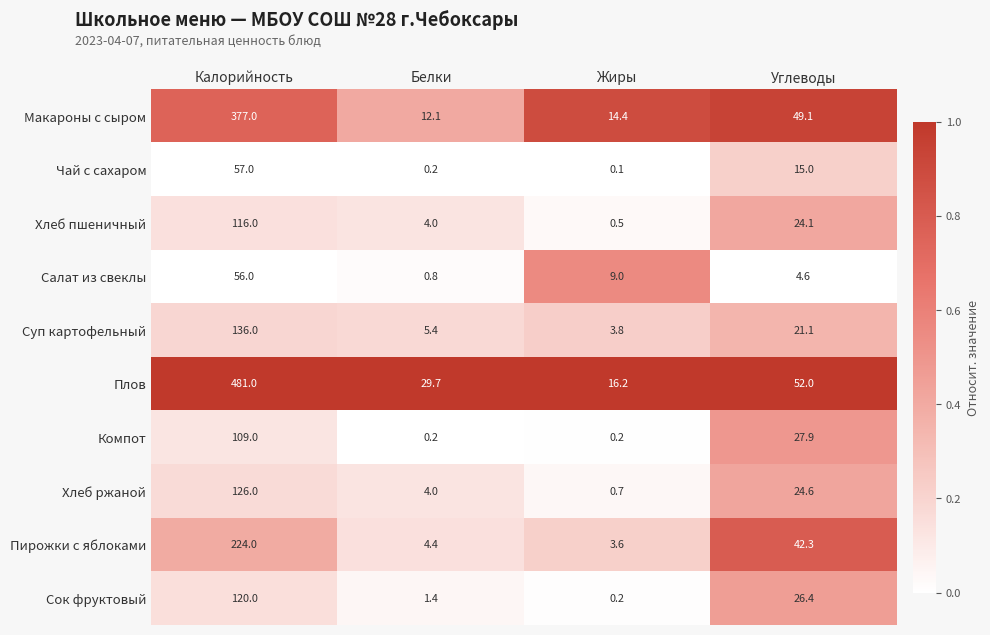

List the series in order of their peak value, highest first.

Плов, Макароны с сыром, Пирожки с яблоками, Суп картофельный, Хлеб ржаной, Сок фруктовый, Хлеб пшеничный, Компот, Чай с сахаром, Салат из свеклы